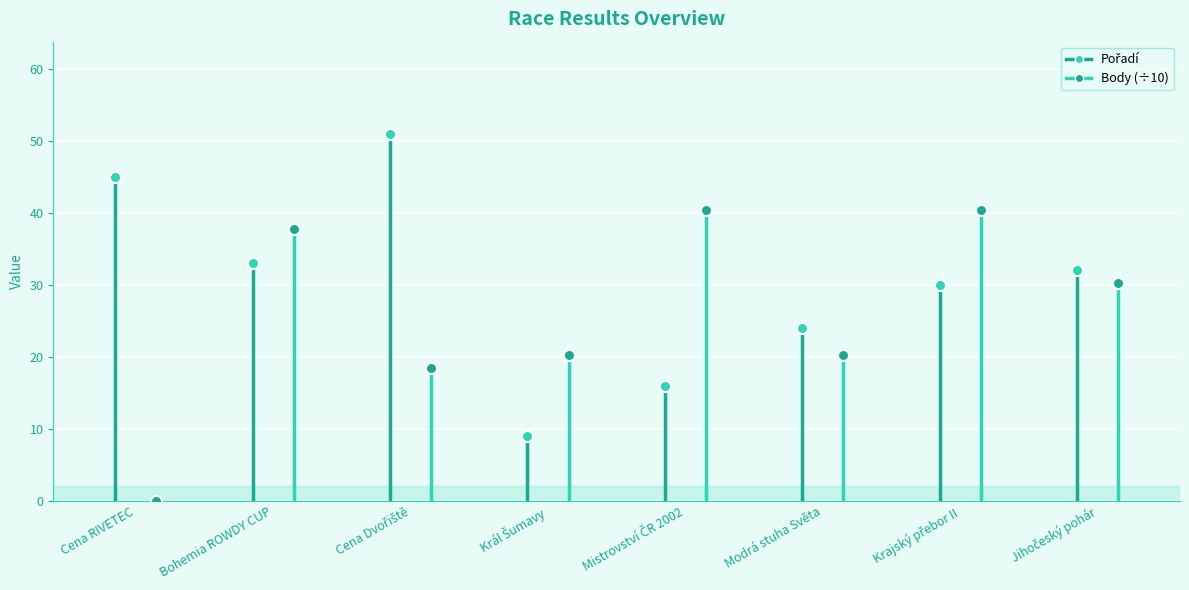

Rank the series by their average value, from highest to lowest.

Pořadí, Body (÷10)